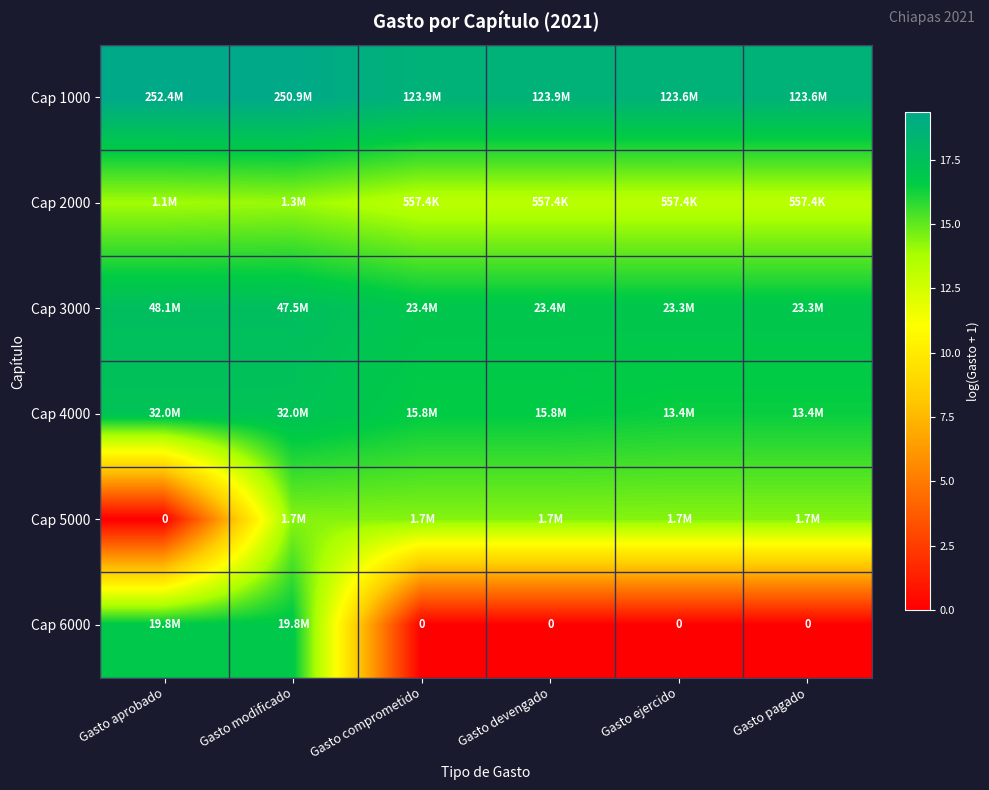

At which category does the chart reach its peak across all series?

Gasto aprobado